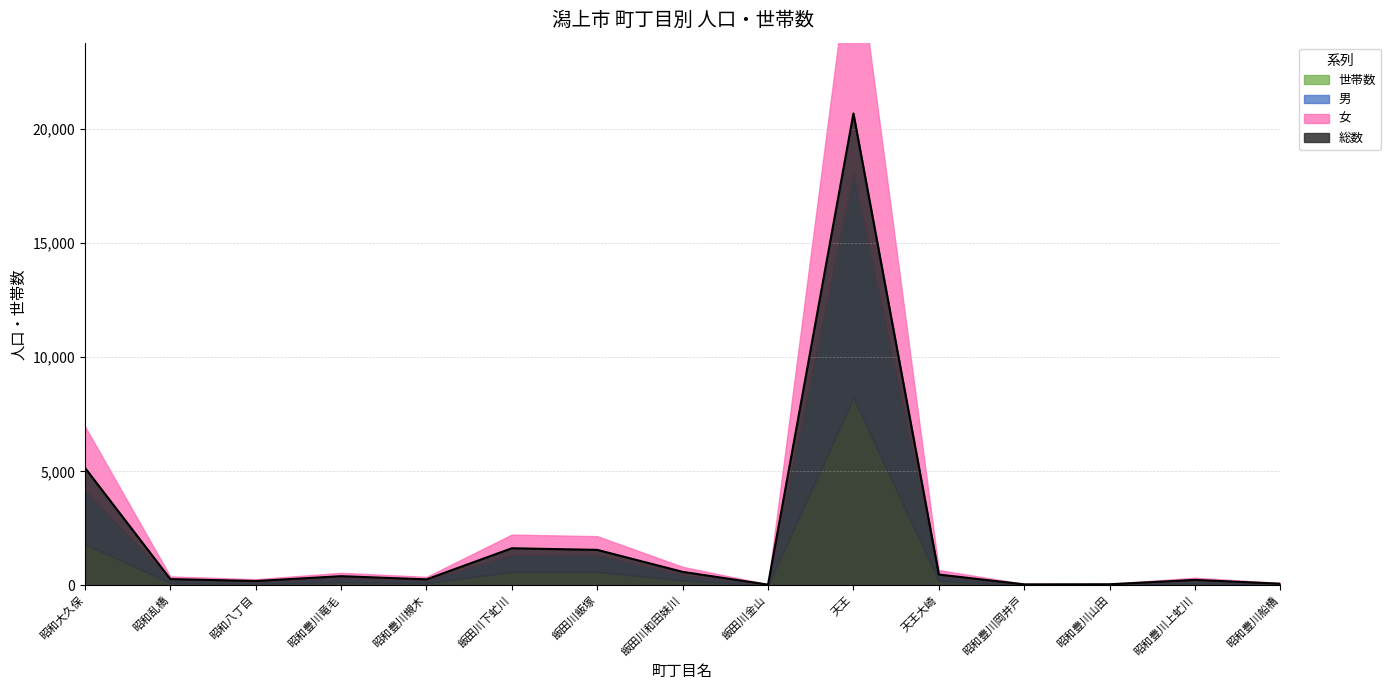

What position from the right is 飯田川金山?

7